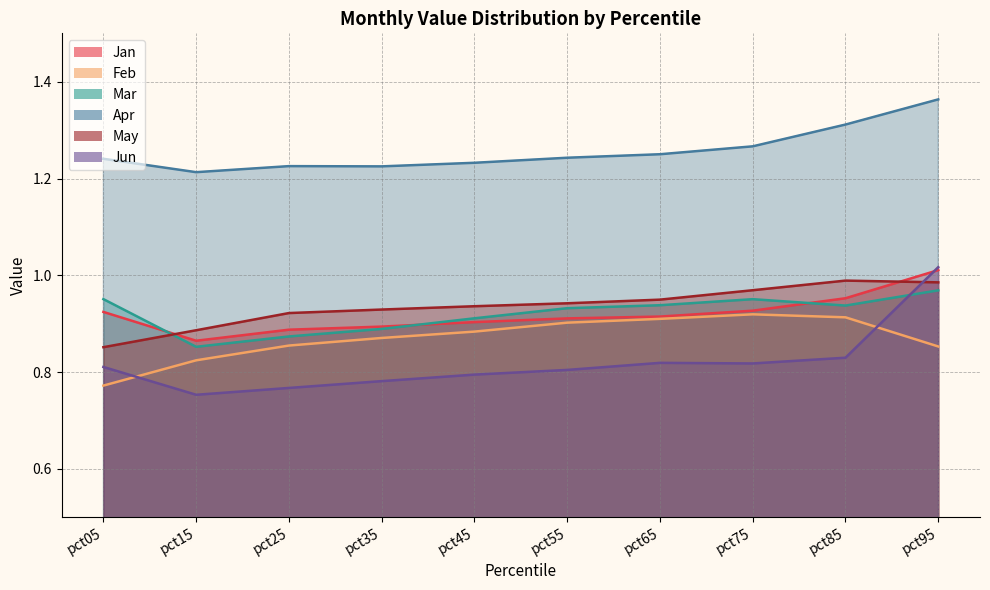

Does the chart have visible grid lines?

Yes